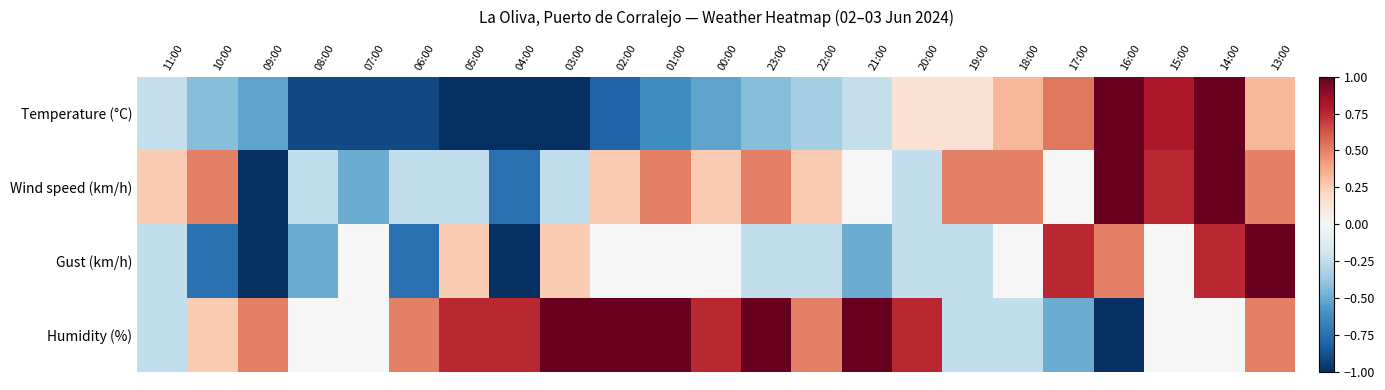

Count the number of categories in the chart.

23